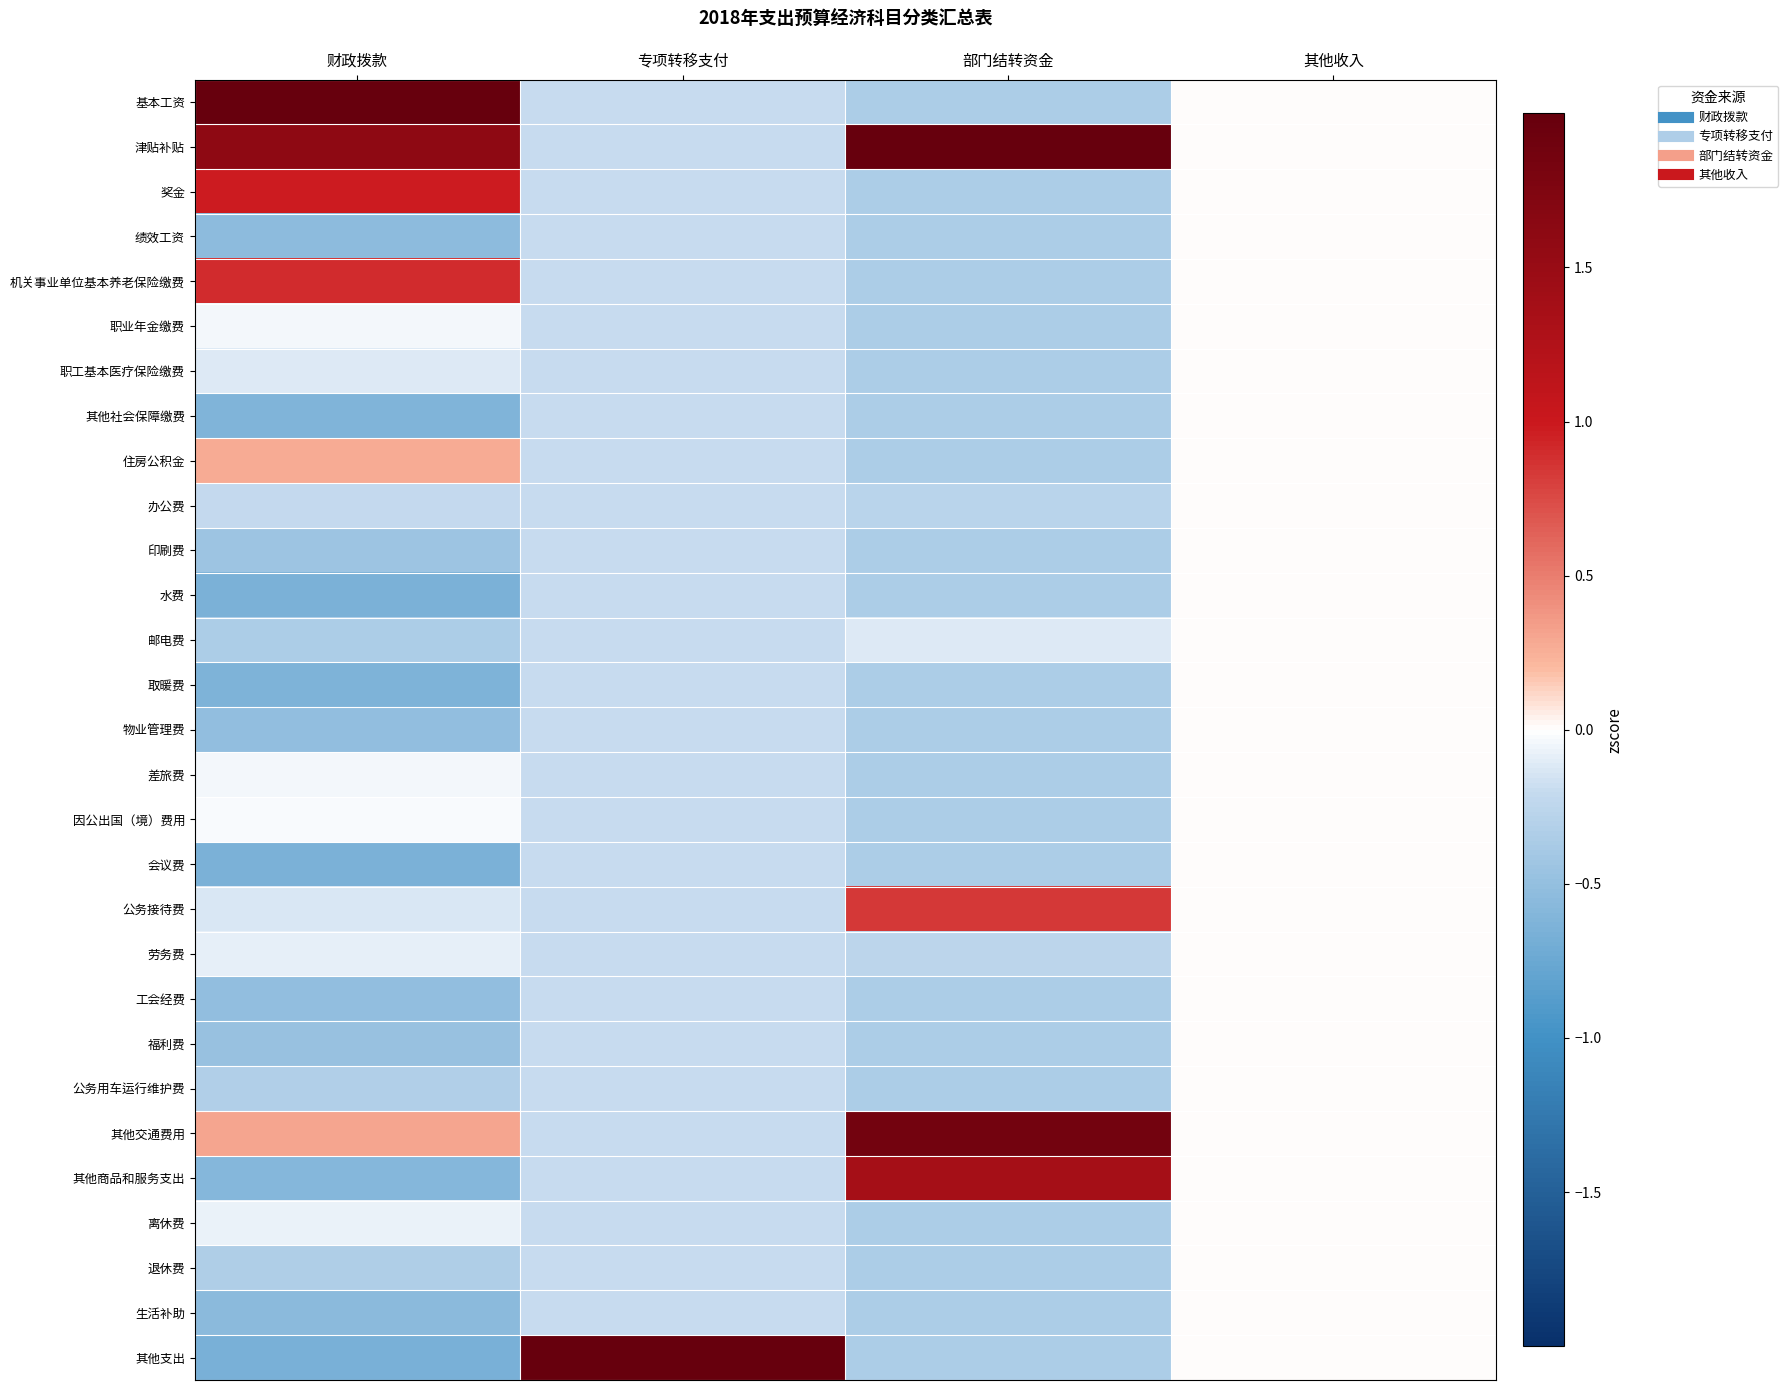

Reading left to right, list all the values displayed in this chart.

基本工资: 财政拨款=4.5	专项转移支付=-0.2	部门结转资金=-0.4	其他收入=0.0
津贴补贴: 财政拨款=1.6	专项转移支付=-0.2	部门结转资金=4.5	其他收入=0.0
奖金: 财政拨款=1.0	专项转移支付=-0.2	部门结转资金=-0.4	其他收入=0.0
绩效工资: 财政拨款=-0.5	专项转移支付=-0.2	部门结转资金=-0.4	其他收入=0.0
机关事业单位基本养老保险缴费: 财政拨款=0.9	专项转移支付=-0.2	部门结转资金=-0.4	其他收入=0.0
职业年金缴费: 财政拨款=-0.0	专项转移支付=-0.2	部门结转资金=-0.4	其他收入=0.0
职工基本医疗保险缴费: 财政拨款=-0.1	专项转移支付=-0.2	部门结转资金=-0.4	其他收入=0.0
其他社会保障缴费: 财政拨款=-0.6	专项转移支付=-0.2	部门结转资金=-0.4	其他收入=0.0
住房公积金: 财政拨款=0.3	专项转移支付=-0.2	部门结转资金=-0.4	其他收入=0.0
办公费: 财政拨款=-0.2	专项转移支付=-0.2	部门结转资金=-0.3	其他收入=0.0
印刷费: 财政拨款=-0.5	专项转移支付=-0.2	部门结转资金=-0.4	其他收入=0.0
水费: 财政拨款=-0.6	专项转移支付=-0.2	部门结转资金=-0.4	其他收入=0.0
邮电费: 财政拨款=-0.3	专项转移支付=-0.2	部门结转资金=-0.1	其他收入=0.0
取暖费: 财政拨款=-0.6	专项转移支付=-0.2	部门结转资金=-0.4	其他收入=0.0
物业管理费: 财政拨款=-0.5	专项转移支付=-0.2	部门结转资金=-0.4	其他收入=0.0
差旅费: 财政拨款=-0.0	专项转移支付=-0.2	部门结转资金=-0.4	其他收入=0.0
因公出国（境）费用: 财政拨款=-0.0	专项转移支付=-0.2	部门结转资金=-0.4	其他收入=0.0
会议费: 财政拨款=-0.6	专项转移支付=-0.2	部门结转资金=-0.4	其他收入=0.0
公务接待费: 财政拨款=-0.1	专项转移支付=-0.2	部门结转资金=0.8	其他收入=0.0
劳务费: 财政拨款=-0.1	专项转移支付=-0.2	部门结转资金=-0.3	其他收入=0.0
工会经费: 财政拨款=-0.5	专项转移支付=-0.2	部门结转资金=-0.4	其他收入=0.0
福利费: 财政拨款=-0.5	专项转移支付=-0.2	部门结转资金=-0.4	其他收入=0.0
公务用车运行维护费: 财政拨款=-0.3	专项转移支付=-0.2	部门结转资金=-0.4	其他收入=0.0
其他交通费用: 财政拨款=0.3	专项转移支付=-0.2	部门结转资金=1.9	其他收入=0.0
其他商品和服务支出: 财政拨款=-0.6	专项转移支付=-0.2	部门结转资金=1.4	其他收入=0.0
离休费: 财政拨款=-0.1	专项转移支付=-0.2	部门结转资金=-0.4	其他收入=0.0
退休费: 财政拨款=-0.3	专项转移支付=-0.2	部门结转资金=-0.4	其他收入=0.0
生活补助: 财政拨款=-0.6	专项转移支付=-0.2	部门结转资金=-0.4	其他收入=0.0
其他支出: 财政拨款=-0.7	专项转移支付=5.3	部门结转资金=-0.4	其他收入=0.0